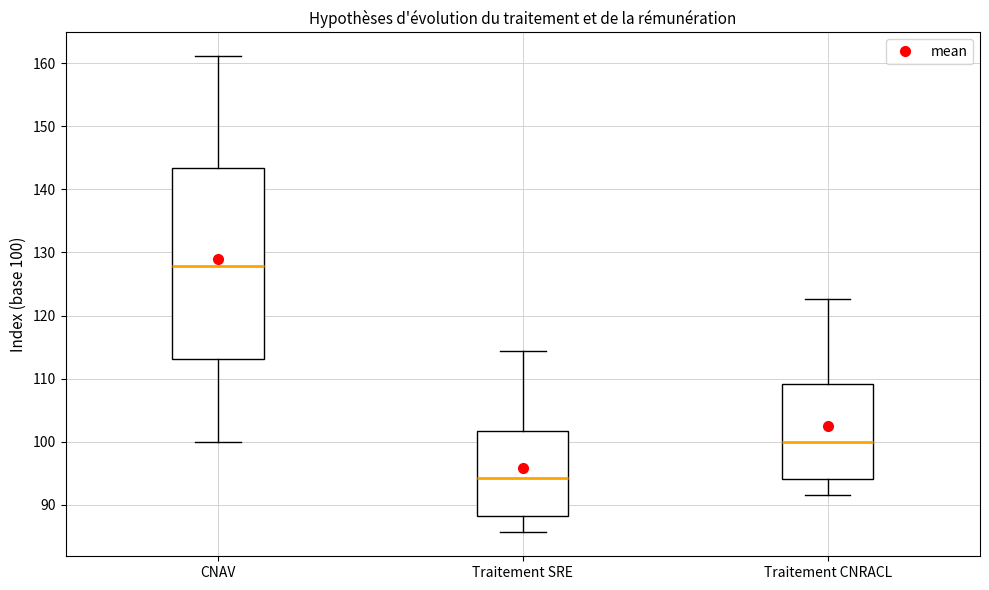

Which box's median line is the highest?

CNAV